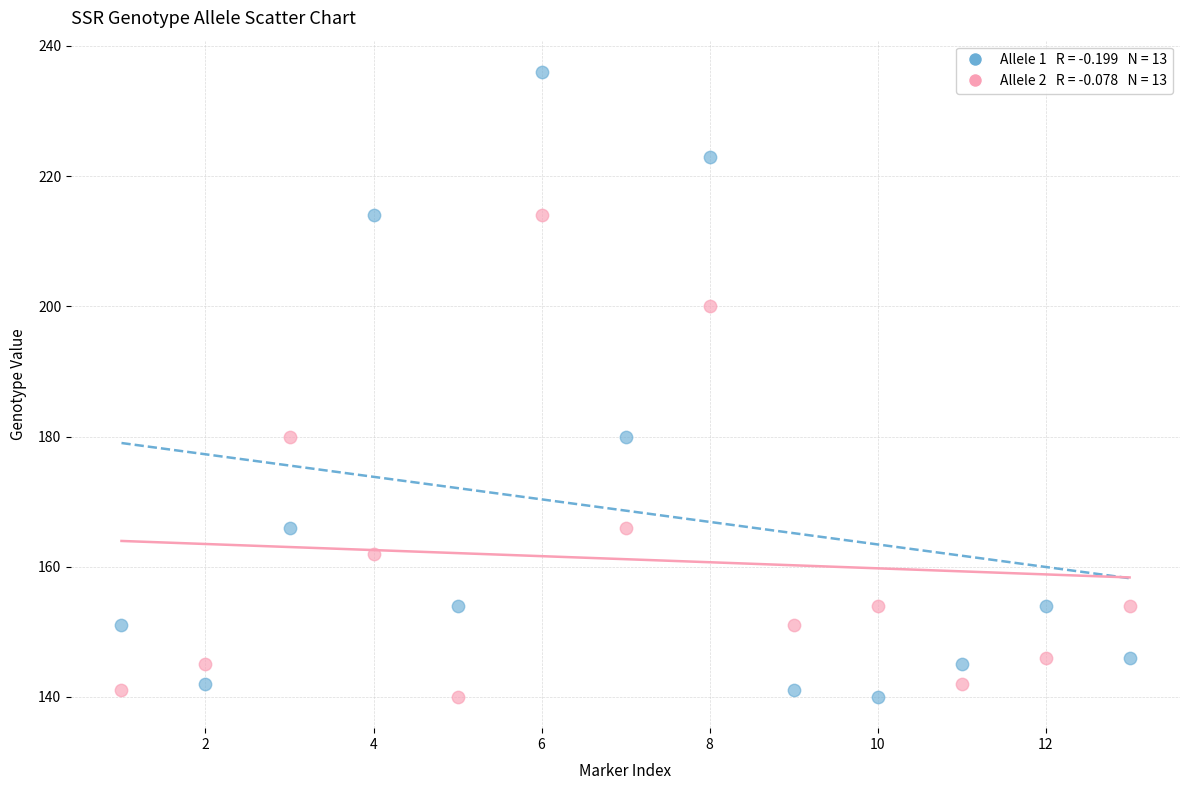

Across all data points, what is the range of Y values (max minus min)?

96